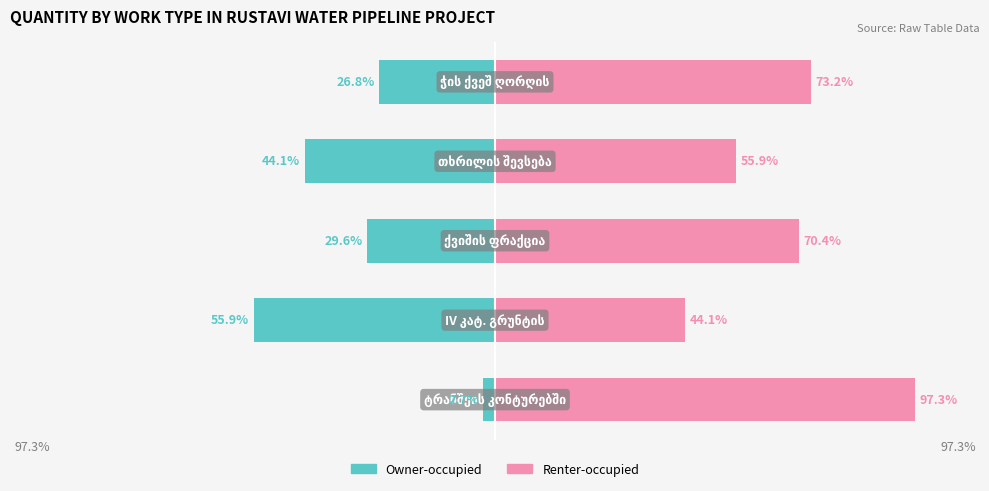

True or false: Renter-occupied has a value of 24.8 at 1.

False